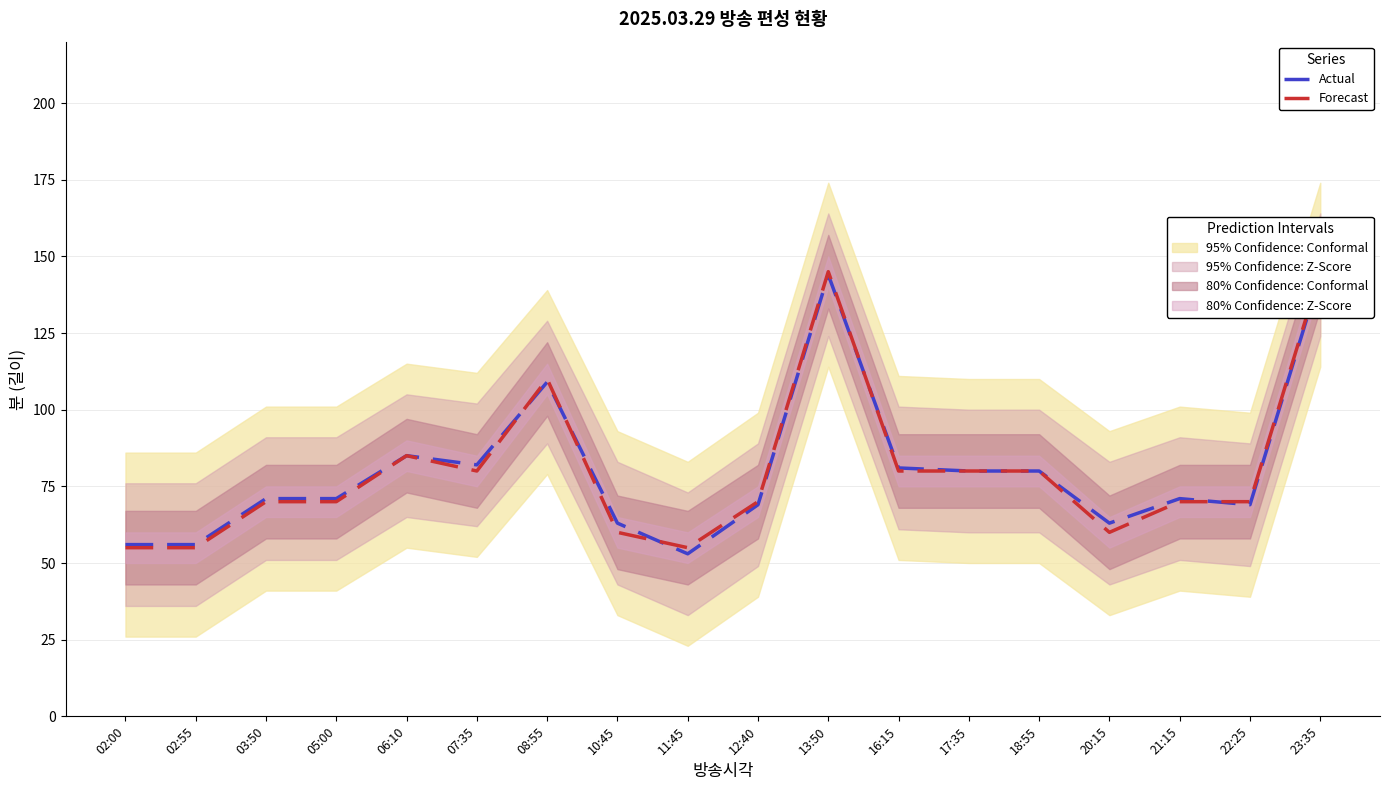

At which category does the chart reach its minimum across all series?

11:45